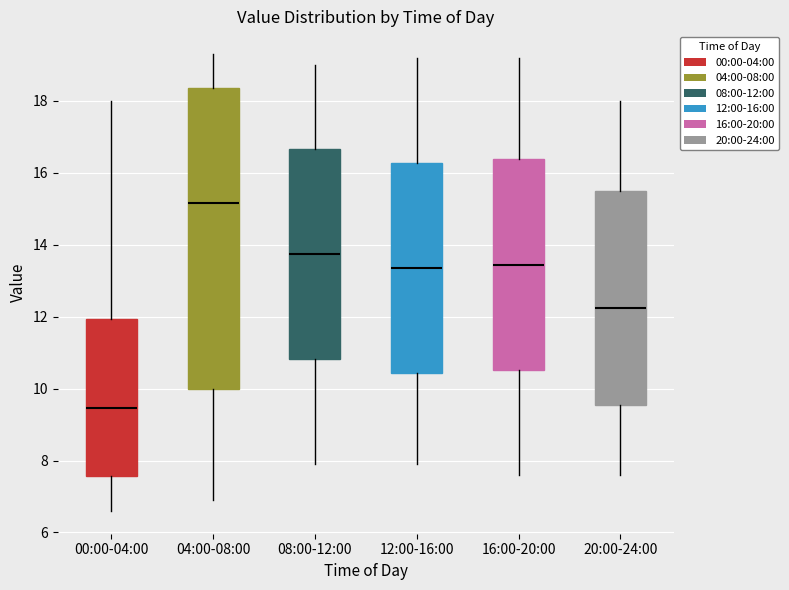

Which box's median line is the highest?

04:00-08:00